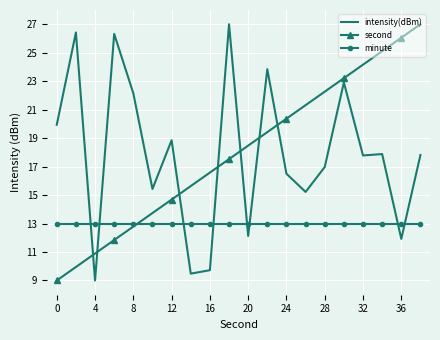

What are all the series names shown in the legend?

intensity(dBm), second, minute